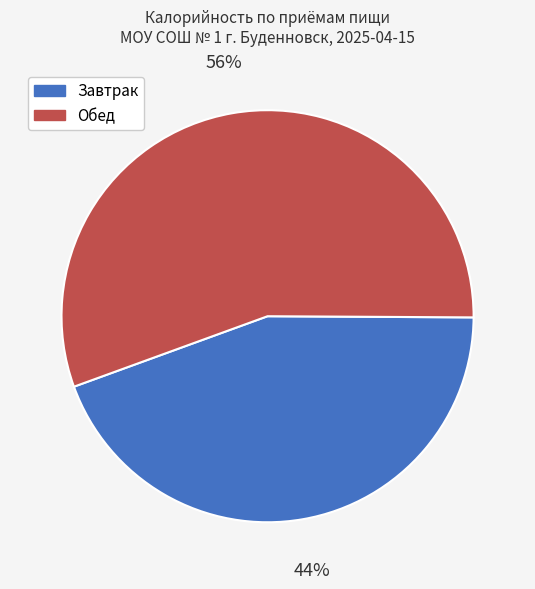

What is the largest slice in the pie chart?

Обед